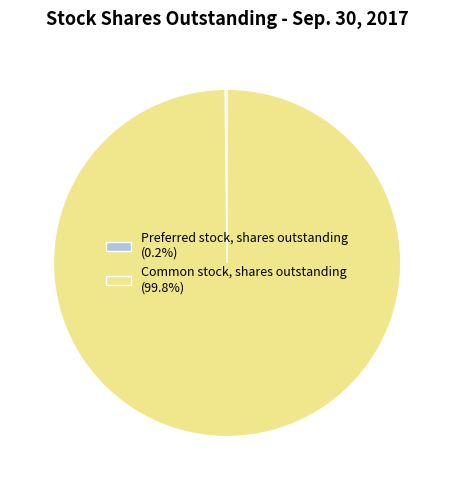

What is the largest slice in the pie chart?

Common stock, shares outstanding